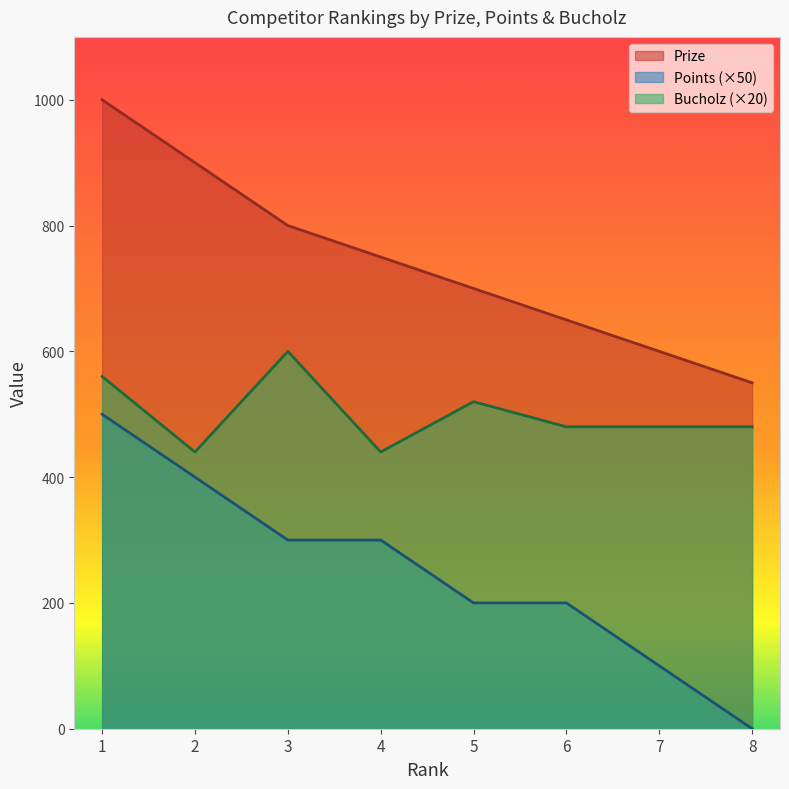

Reading right to left, transcribe all the data shown in this chart.

Prize: 8=550	7=600	6=650	5=700	4=750	3=800	2=900	1=1000
Points: 8=0	7=100	6=200	5=200	4=300	3=300	2=400	1=500
Bucholz: 8=480	7=480	6=480	5=520	4=440	3=600	2=440	1=560